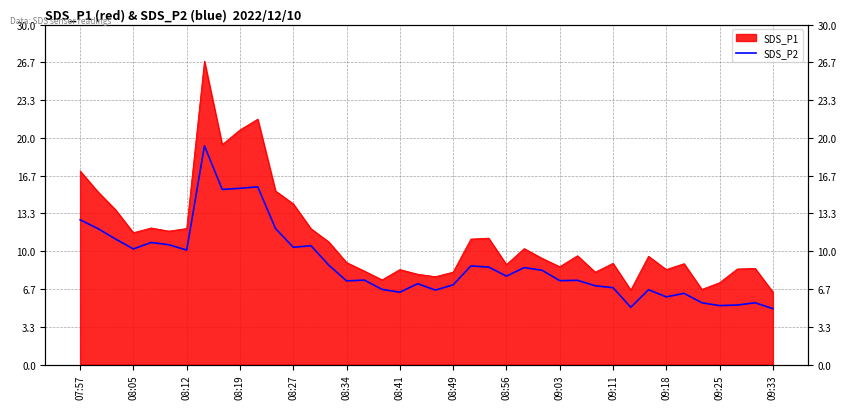

Does the chart have visible grid lines?

Yes